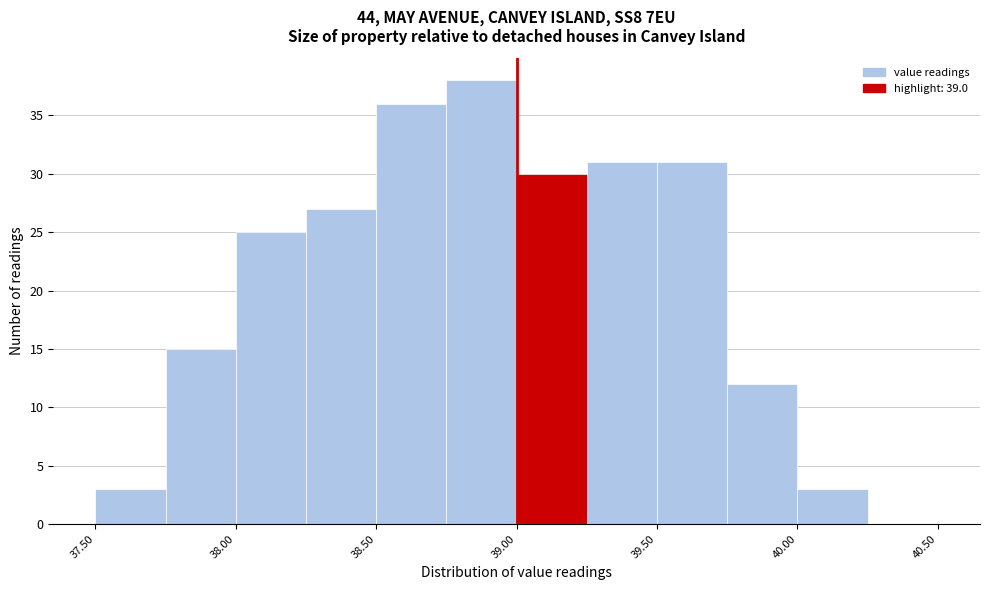

Reading left to right, transcribe this chart: for each bar, give the range it covers on the x-axis and its height. The values are not printed on the chart, so give them approximately, as read against the axis.

37.50 to 37.75: 3
37.75 to 38.00: 15
38.00 to 38.25: 25
38.25 to 38.50: 27
38.50 to 38.75: 36
38.75 to 39.00: 38
39.00 to 39.25: 30
39.25 to 39.50: 31
39.50 to 39.75: 31
39.75 to 40.00: 12
40.00 to 40.25: 3
40.25 to 40.50: 0